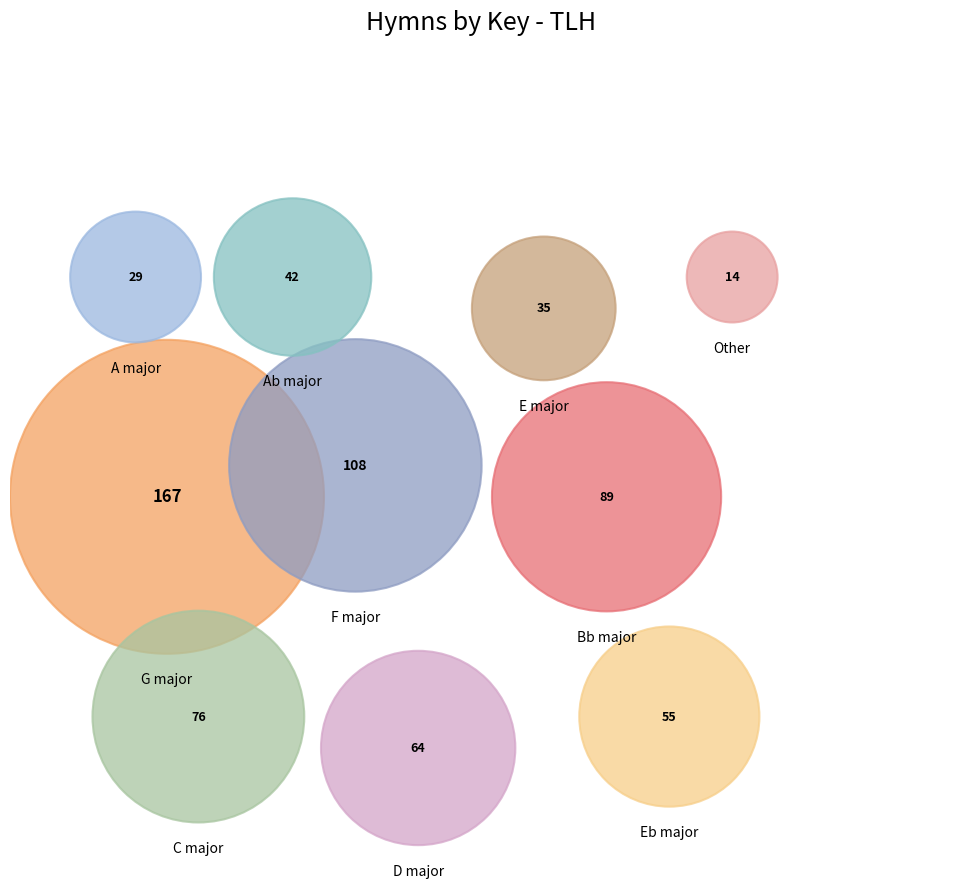

What portion of the pie excludes A major?

95.7%